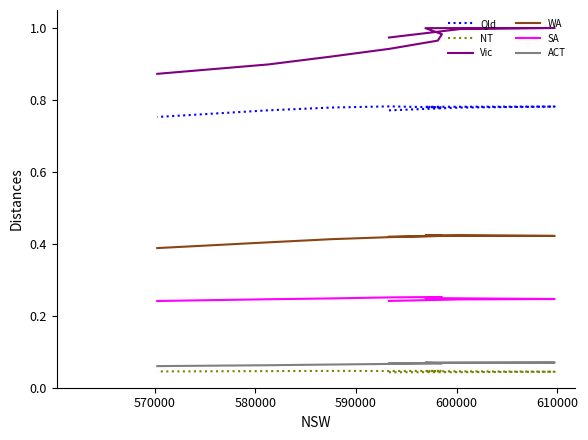

What position from the right is 580000?

8